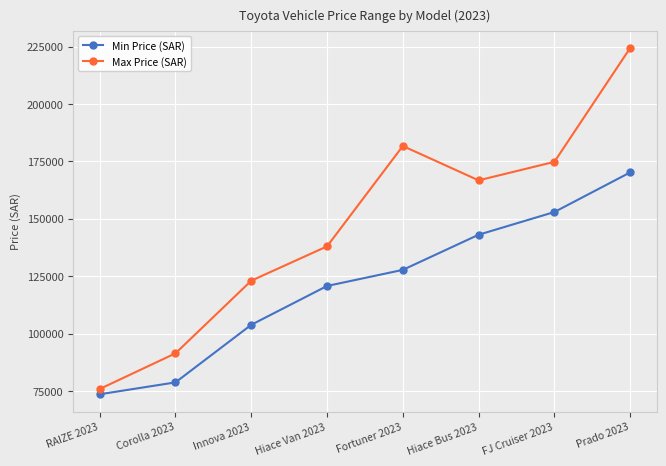

Is the value of Max Price (SAR) at Fortuner 2023 greater than the value of Min Price (SAR) at Prado 2023?

Yes